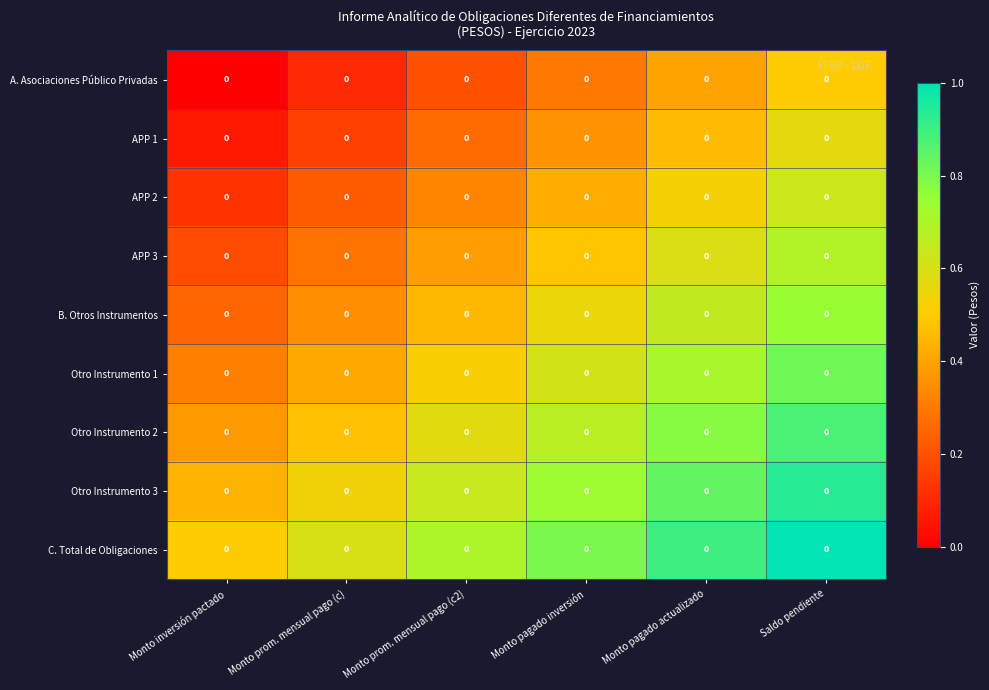

The A. Asociaciones Público Privadas series shows 0.1 at Monto prom. mensual pago (c). True or false?

True